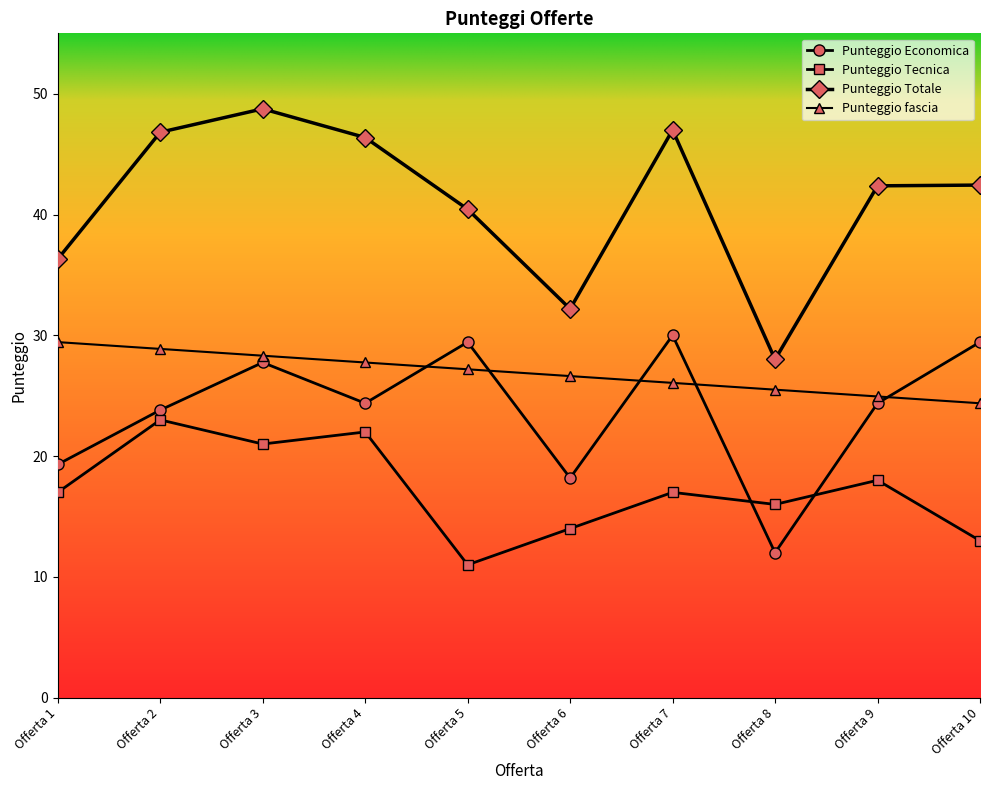

Count the number of data series in this chart.

4